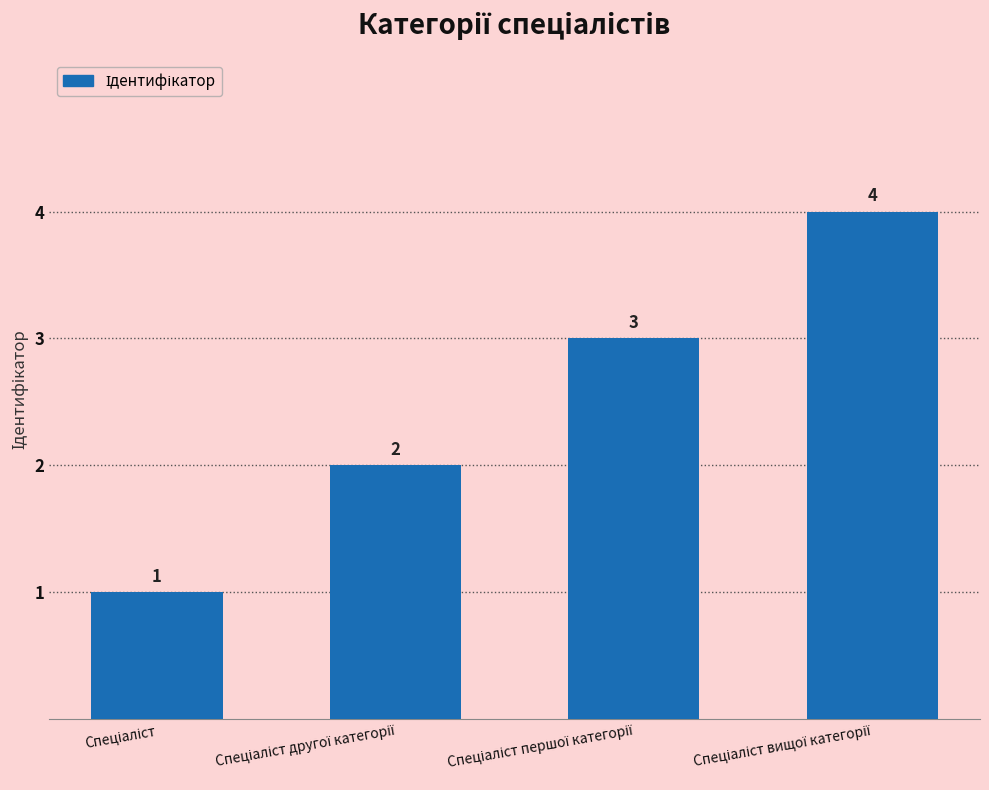

What is the value of the 3rd bar from the left?

3